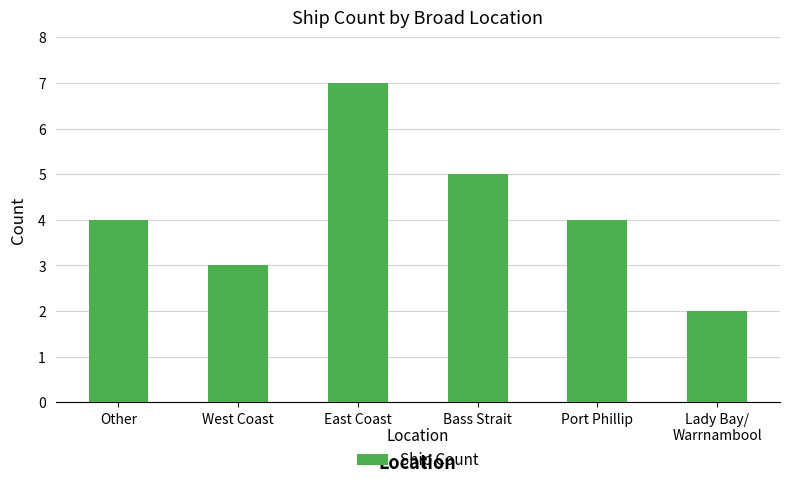

What is the difference between the values at Lady Bay/
Warrnambool and Bass Strait?

3